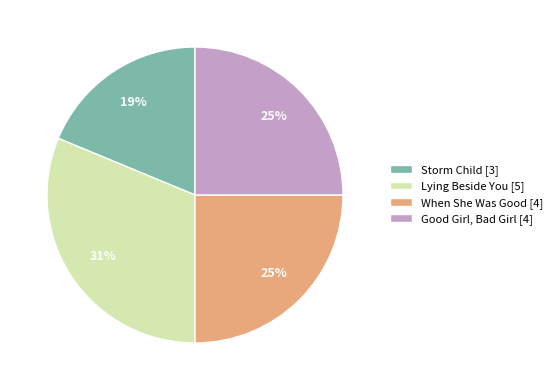

The Storm Child [3] slice represents 5% of the pie. True or false?

False